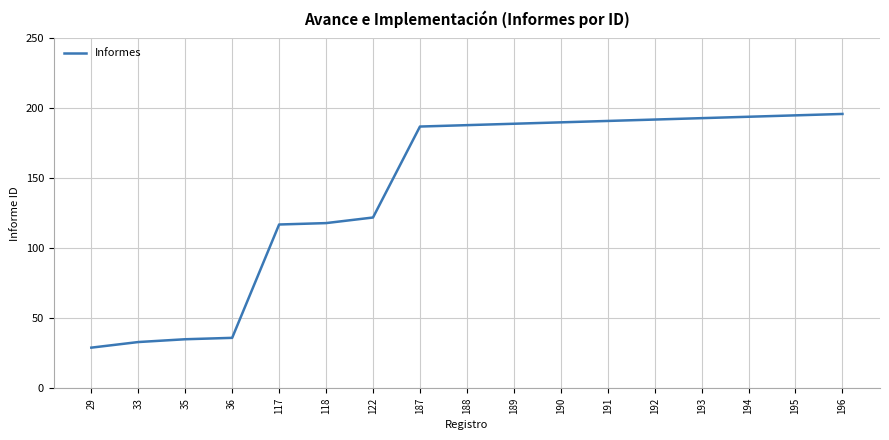

Which has a higher value, 35 or 193?

193